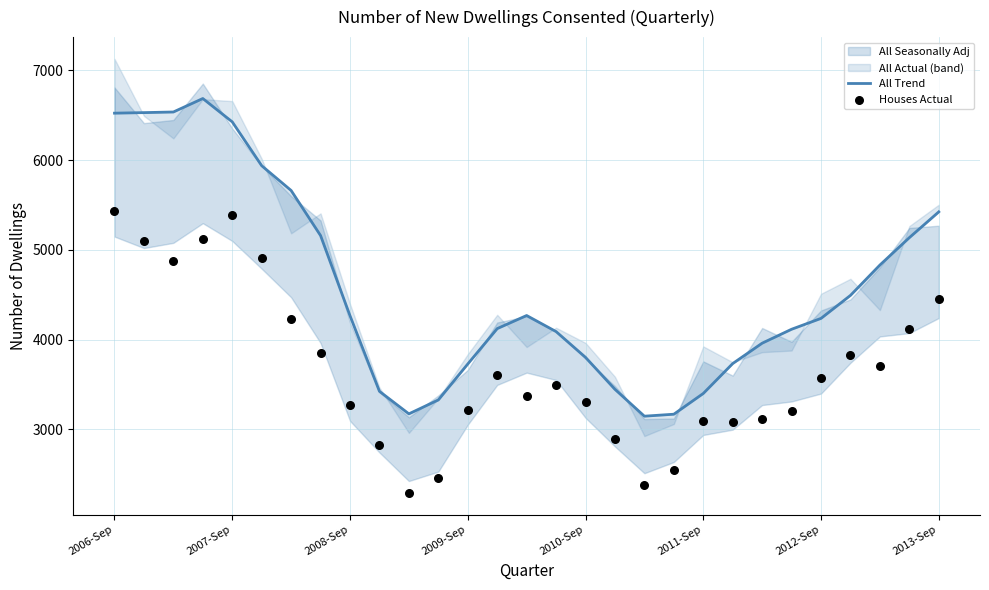

What is the total value across all series at 26?

8538